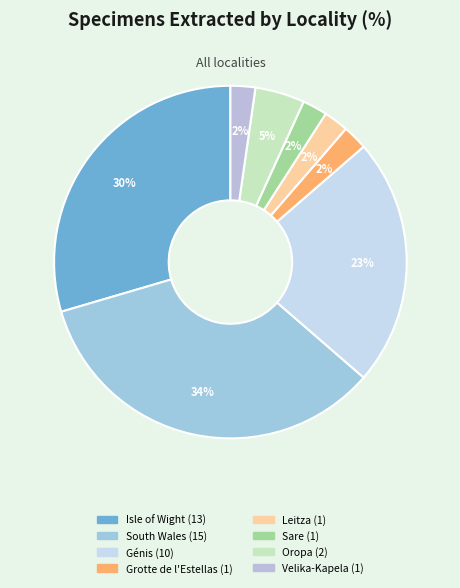

To the nearest percent, what is the difference between the largest and smallest slice percentages?

32%